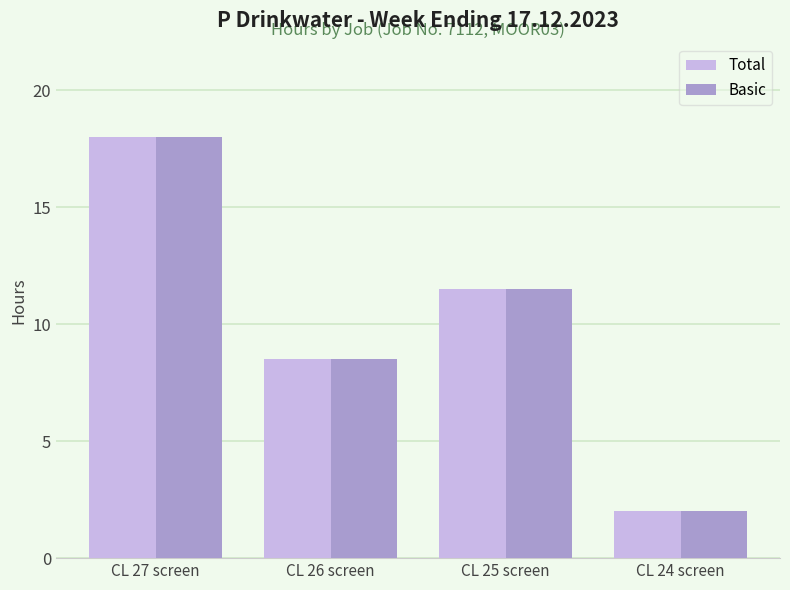

Reading left to right, what are all the values shown in this chart?

Total: 18.0	8.5	11.5	2.0
Basic: 18.0	8.5	11.5	2.0